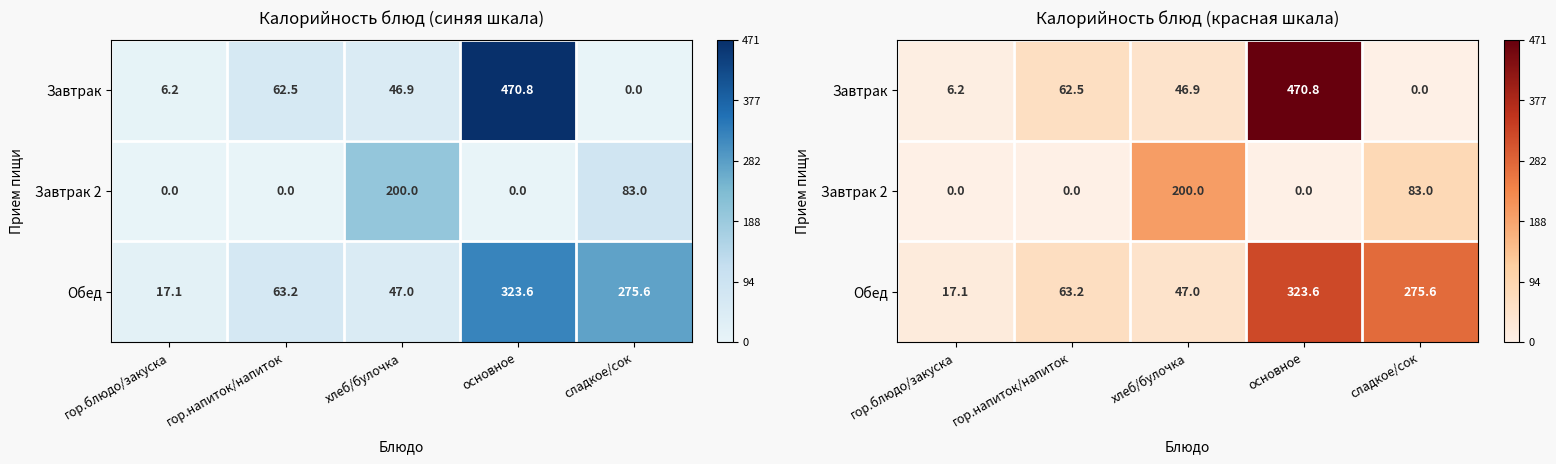

At which category is the sum across all series the highest?

основное